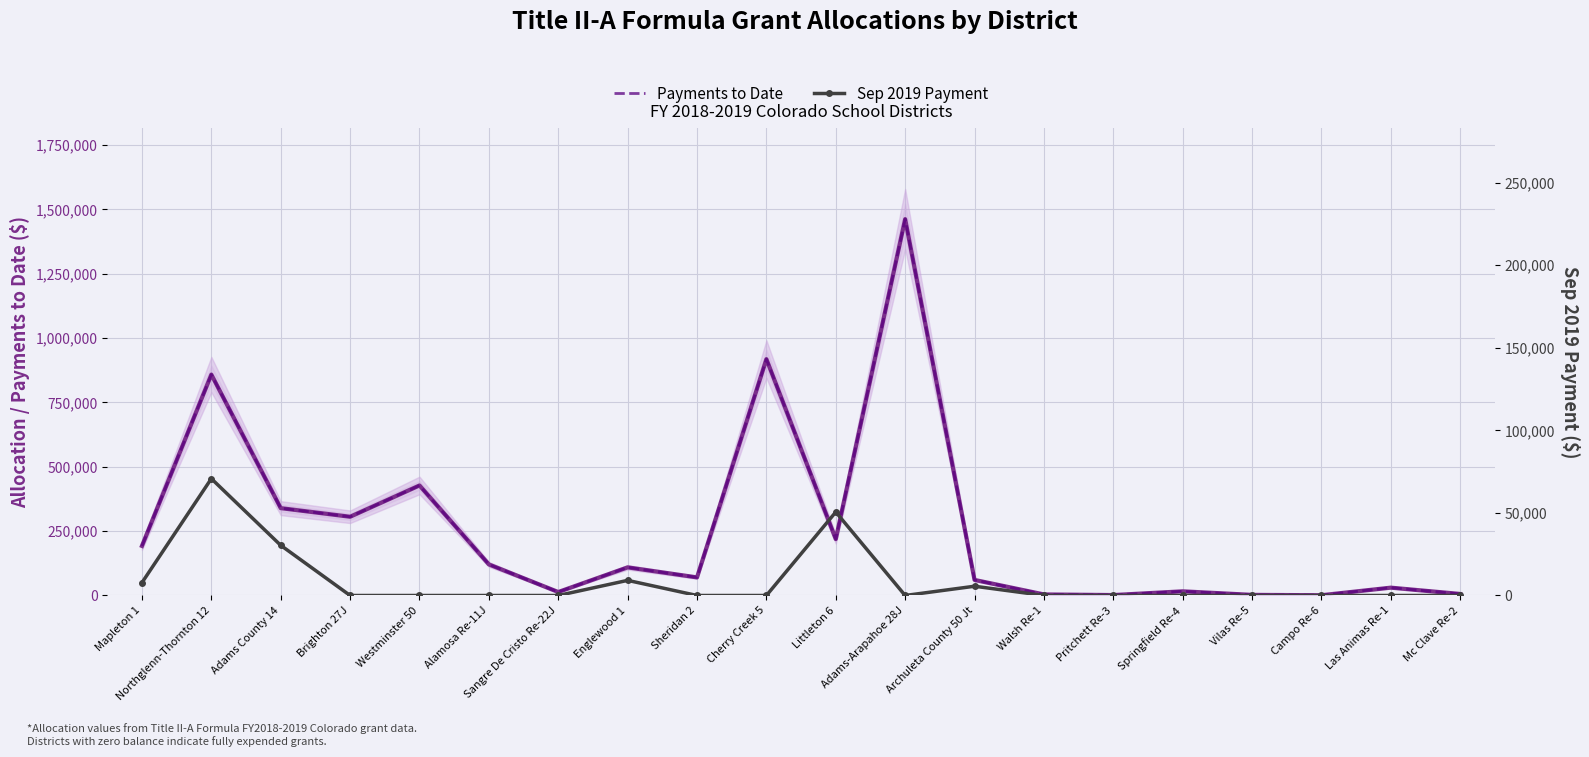

At which label does Payments to Date first exceed 109289?

Mapleton 1